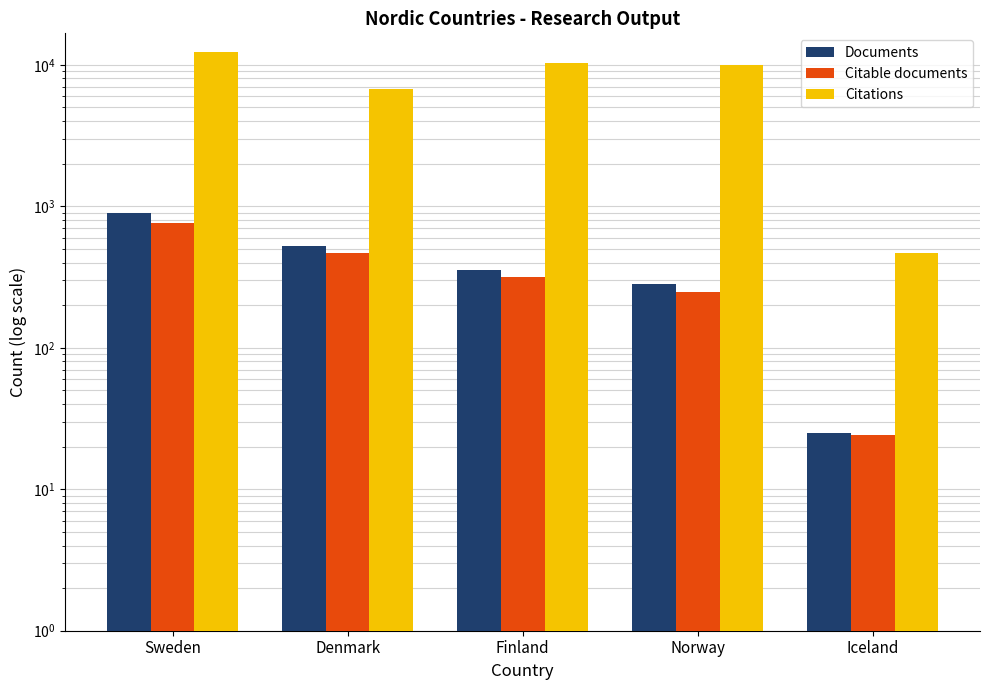

What is the difference between the maximum and minimum values in the Documents series?

864